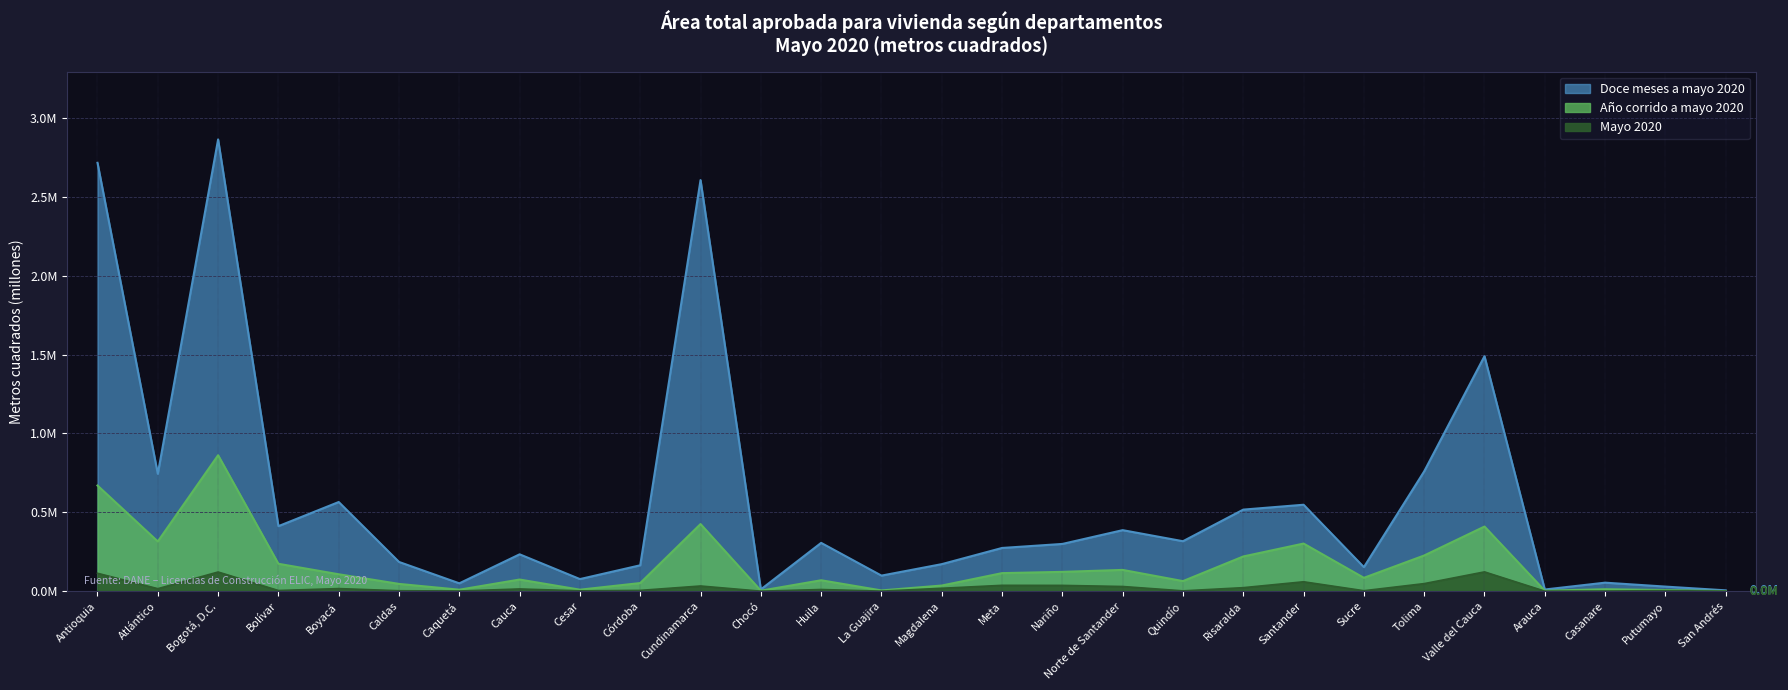

What is the total value across all series at Córdoba?

0.2